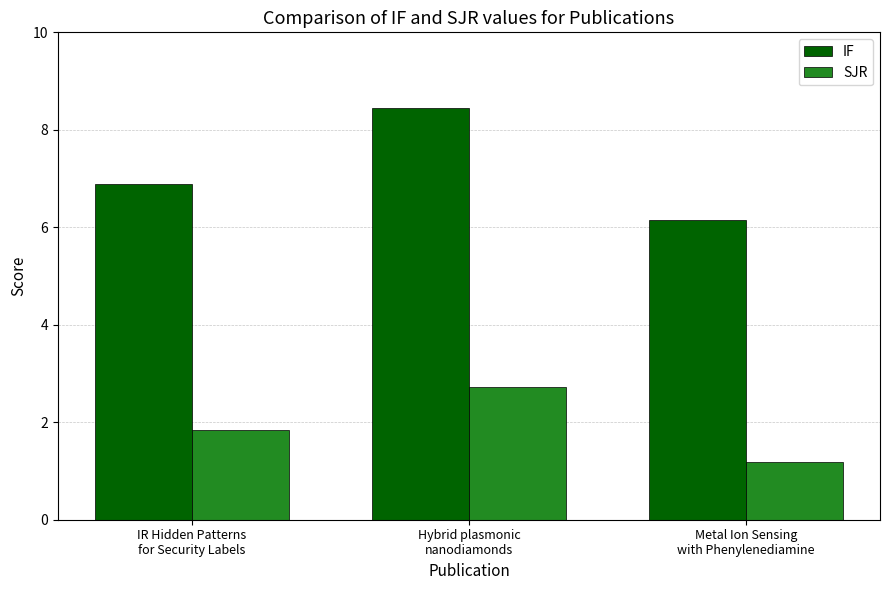

Rank the categories by IF value from highest to lowest.

Hybrid plasmonic
nanodiamonds, IR Hidden Patterns
for Security Labels, Metal Ion Sensing
with Phenylenediamine